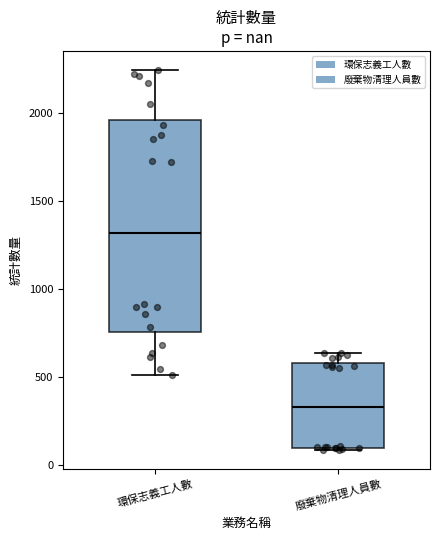

Which box's median line is the highest?

環保志義工人數